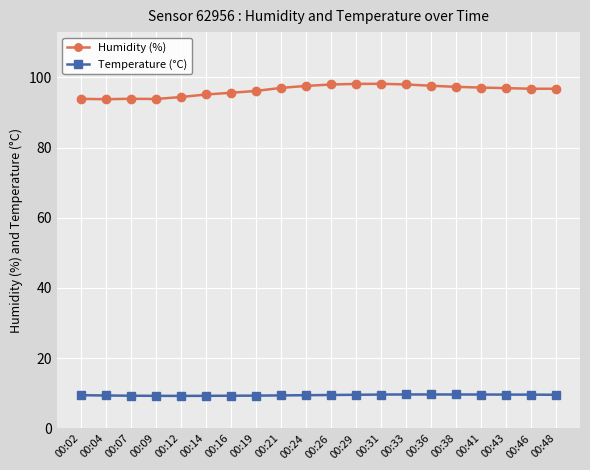

True or false: Humidity (%) has a value of 47.5 at 00:16.

False